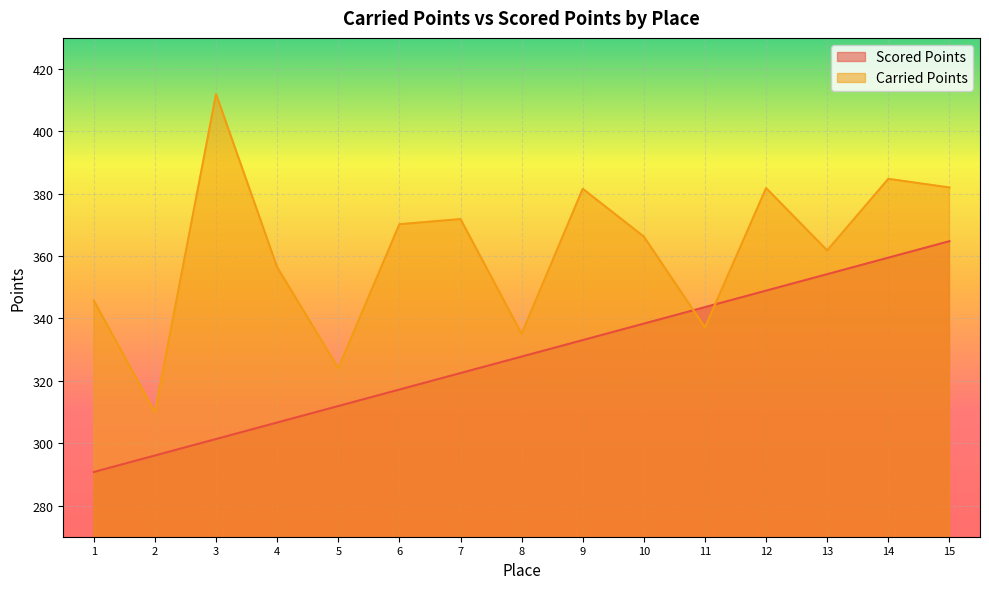

Reading left to right, extract all data points from this chart.

Scored Points: 290.8	296.1	301.3	306.6	311.9	317.2	322.5	327.8	333.1	338.4	343.6	348.9	354.2	359.5	364.8
Carried Points: 345.7	309.9	412.0	356.4	324.1	370.2	371.9	335.1	381.6	366.3	337.1	381.8	361.8	384.8	382.0